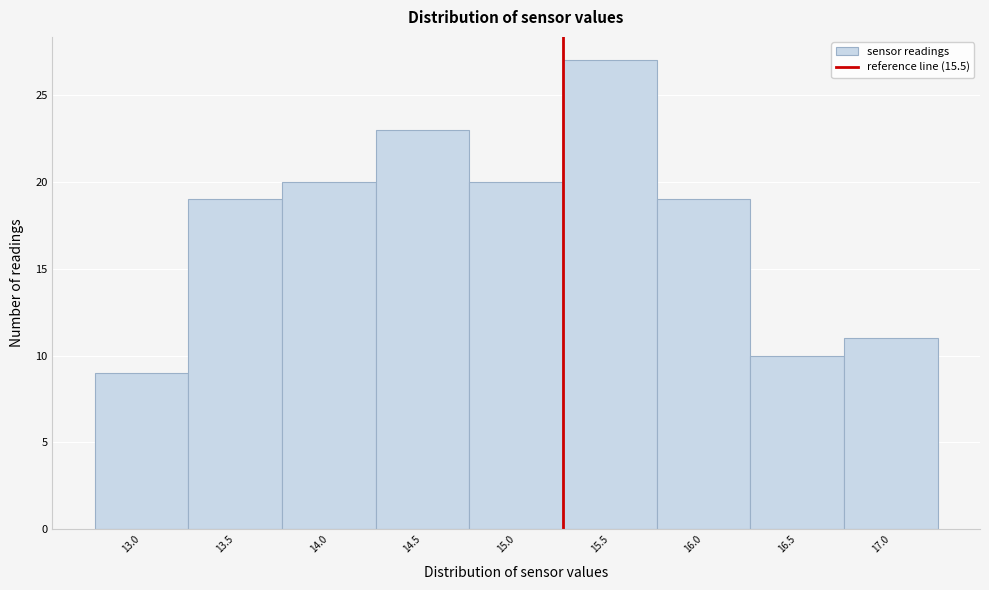

Reading left to right, what are all the values shown in this chart?

9	19	20	23	20	27	19	10	11